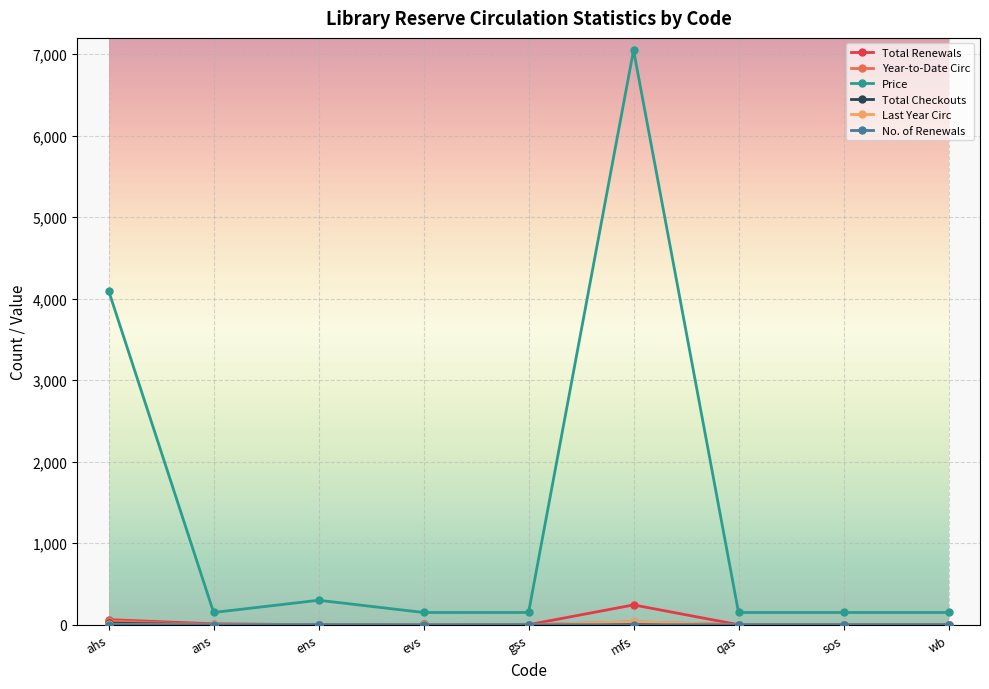

What is the maximum value shown in the chart?

7050